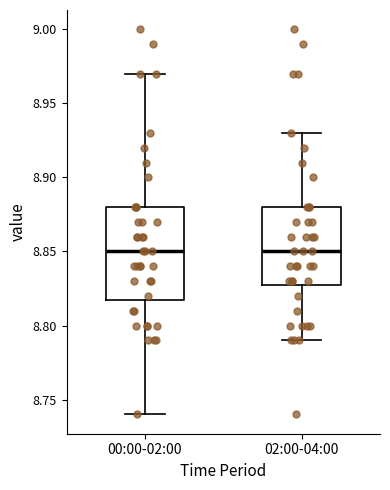

Reading left to right, transcribe this box plot: for each box, give where its median line is, the range the box spans, and where its two whiskers end, as read against the y-axis. The values are not printed on the chart, so give them approximately, as read against the axis.

00:00-02:00: median 8.85, box 8.82 to 8.88, whiskers 8.74 to 8.97
02:00-04:00: median 8.85, box 8.83 to 8.88, whiskers 8.79 to 8.93